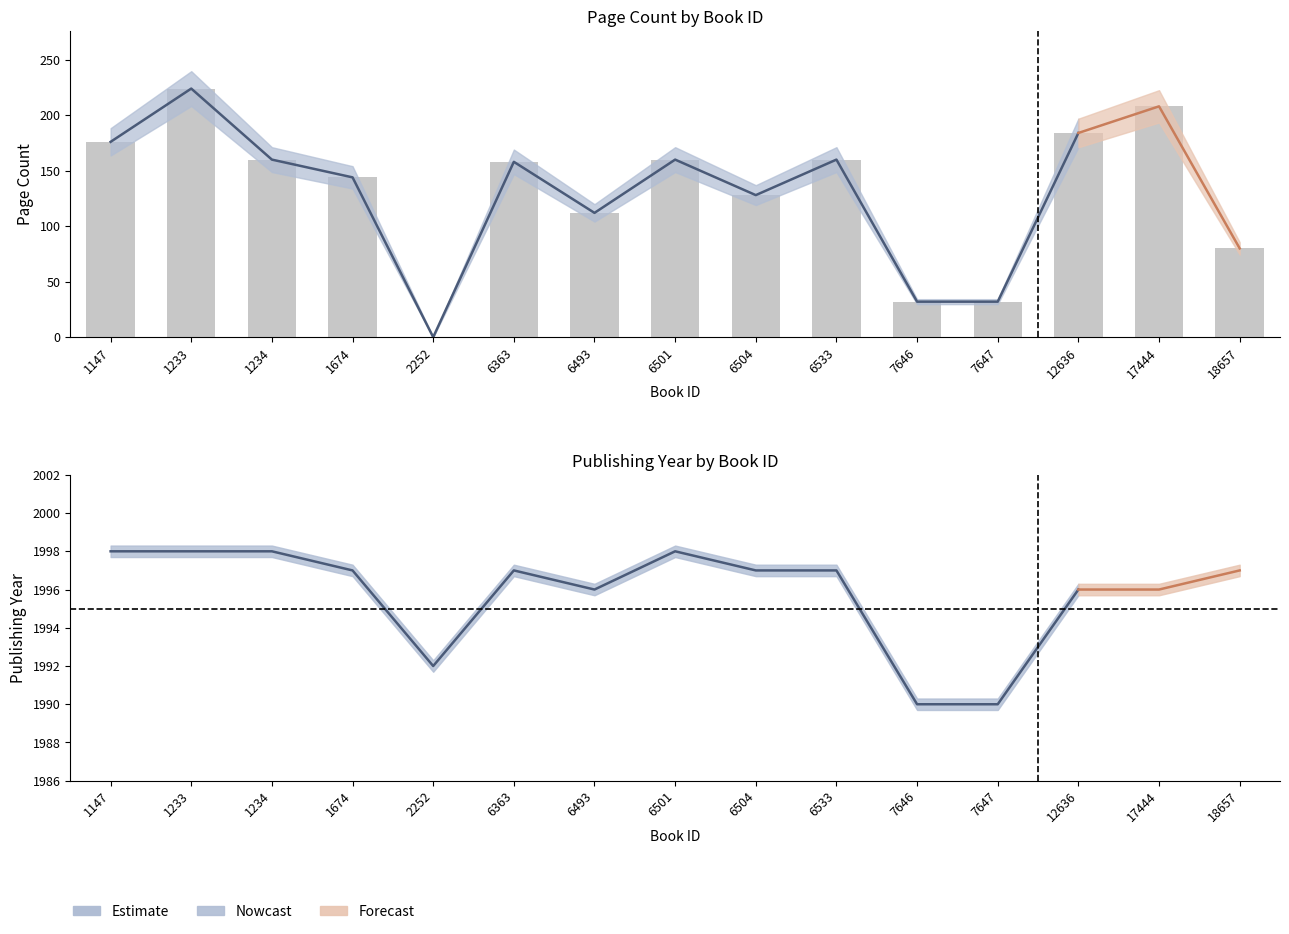

Reading left to right, what are all the values shown in this chart?

176	224	160	144	0	158	112	160	128	160	32	32	184	208	80